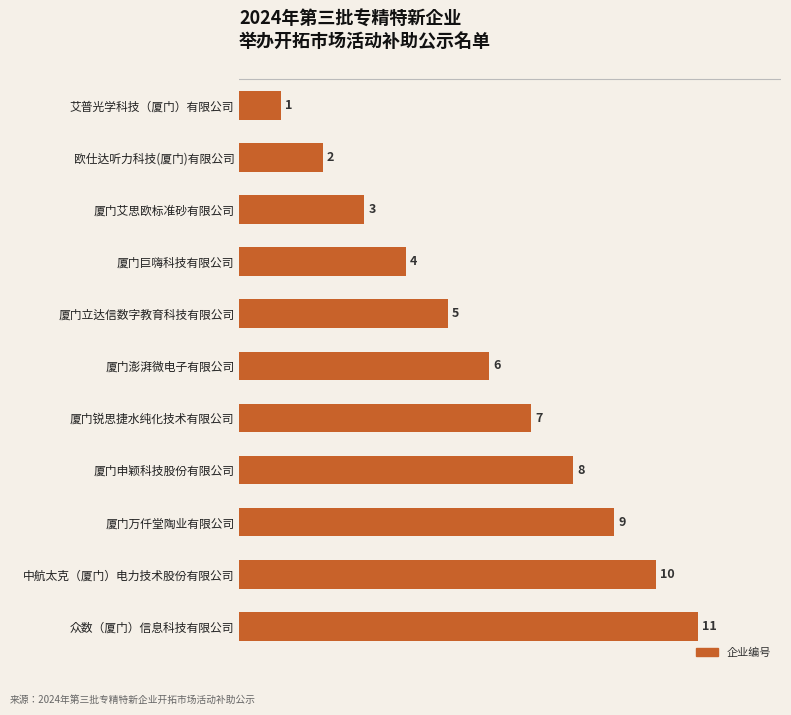

Count the values in the range 3 to 9.

7